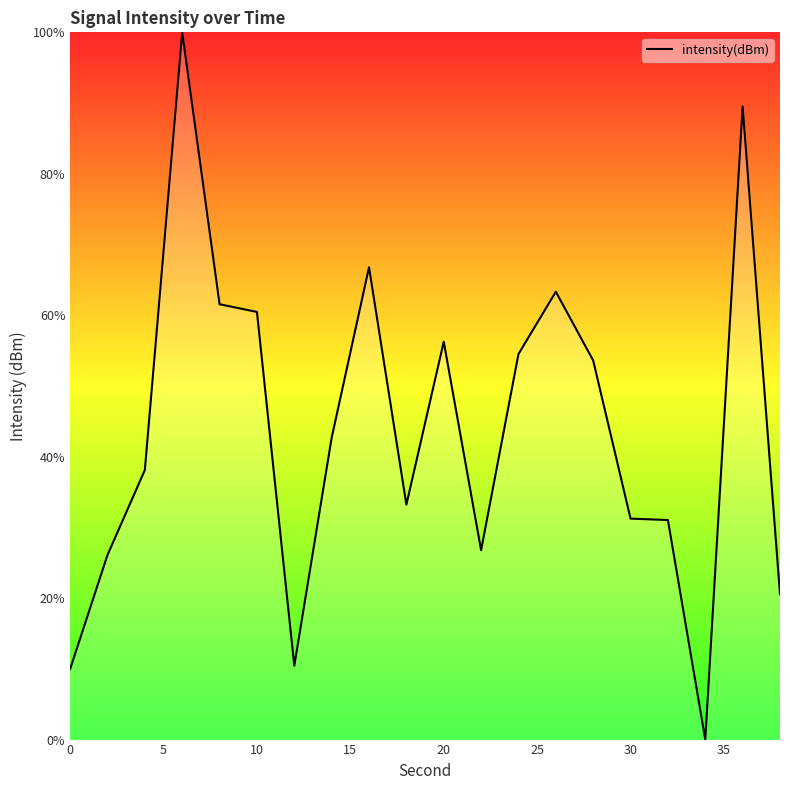

What is the difference between the maximum and minimum values?

100.0